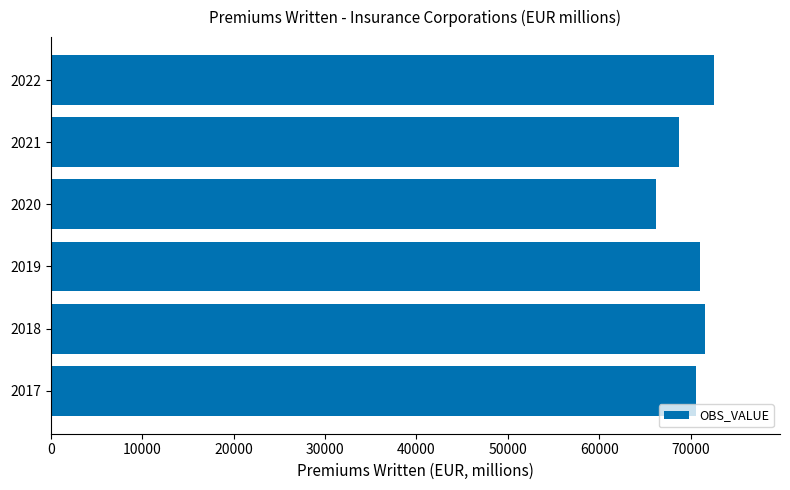

How many values are below 71059?

3